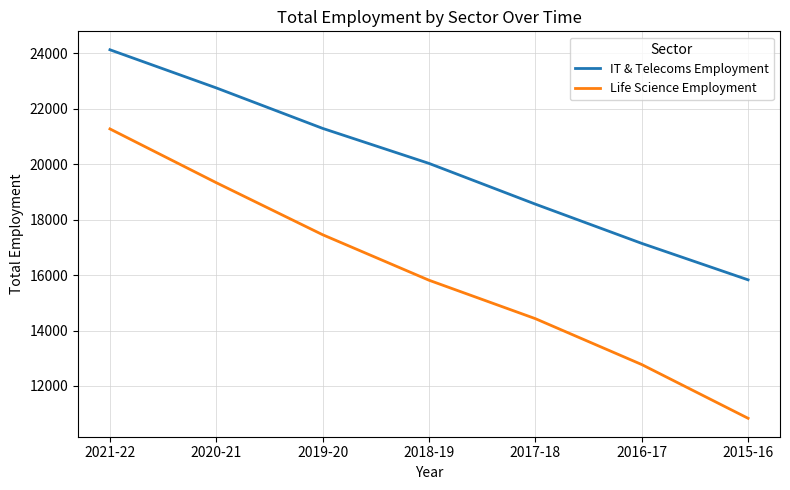

Does the chart display data point markers on the line(s)?

No